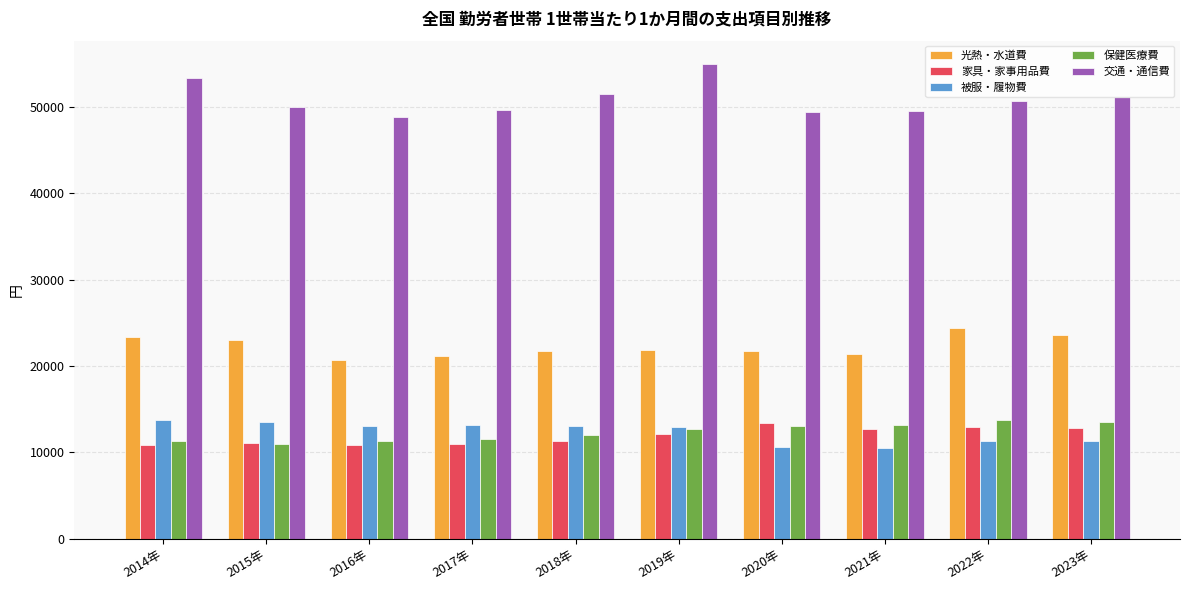

What is the value of the 被服・履物費 bar at the 4th from the left?

13184